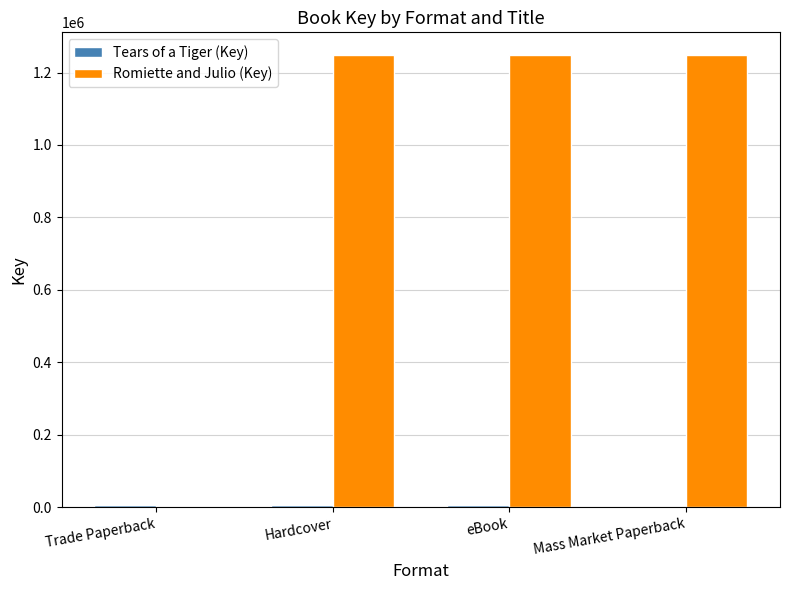

What is the sum of all Romiette and Julio (Key) values?

3745311